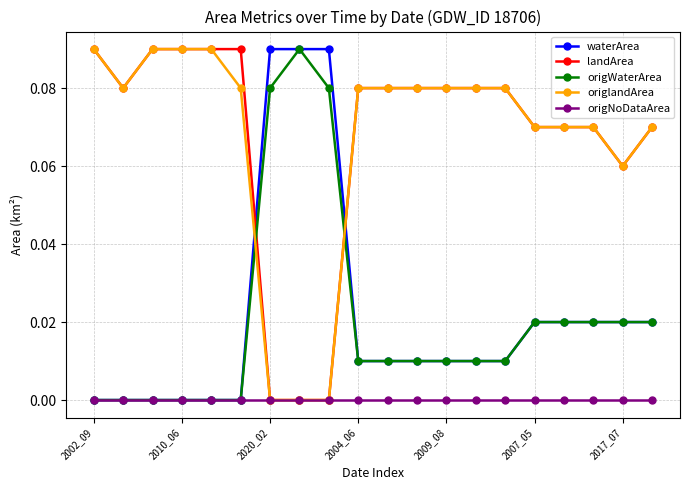

True or false: origlandArea and origWaterArea cross at least once.

True